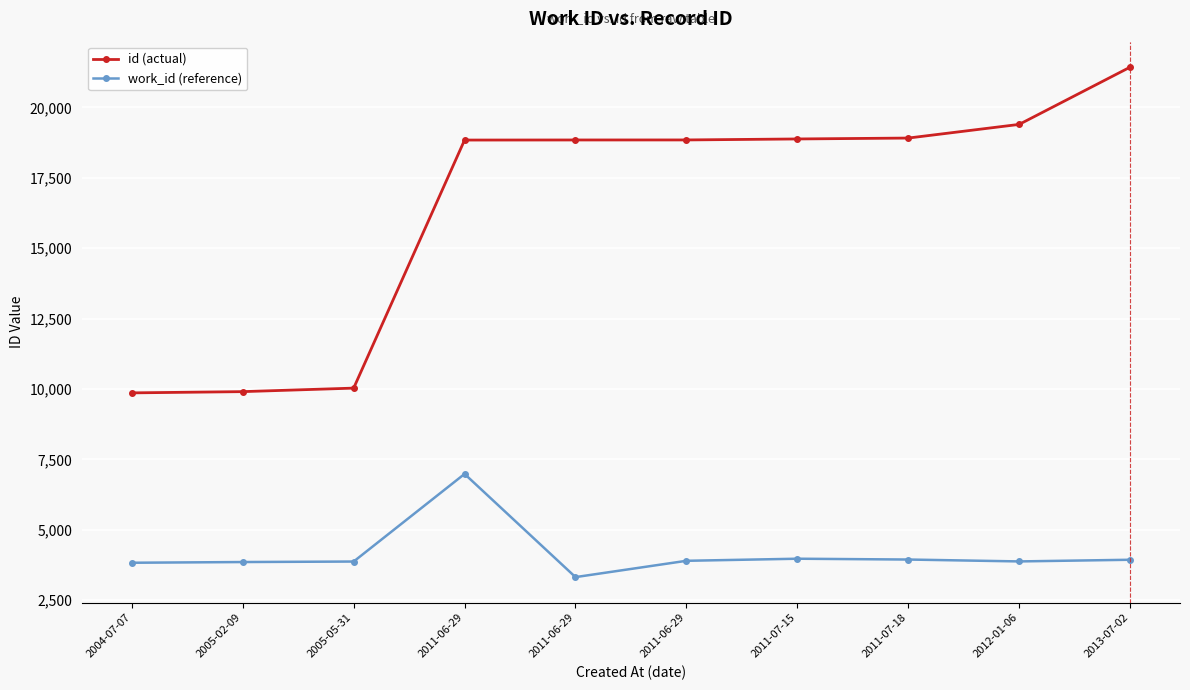

What is the sum of the work_id (reference) values at 2005-02-09 and 2005-05-31?

7732